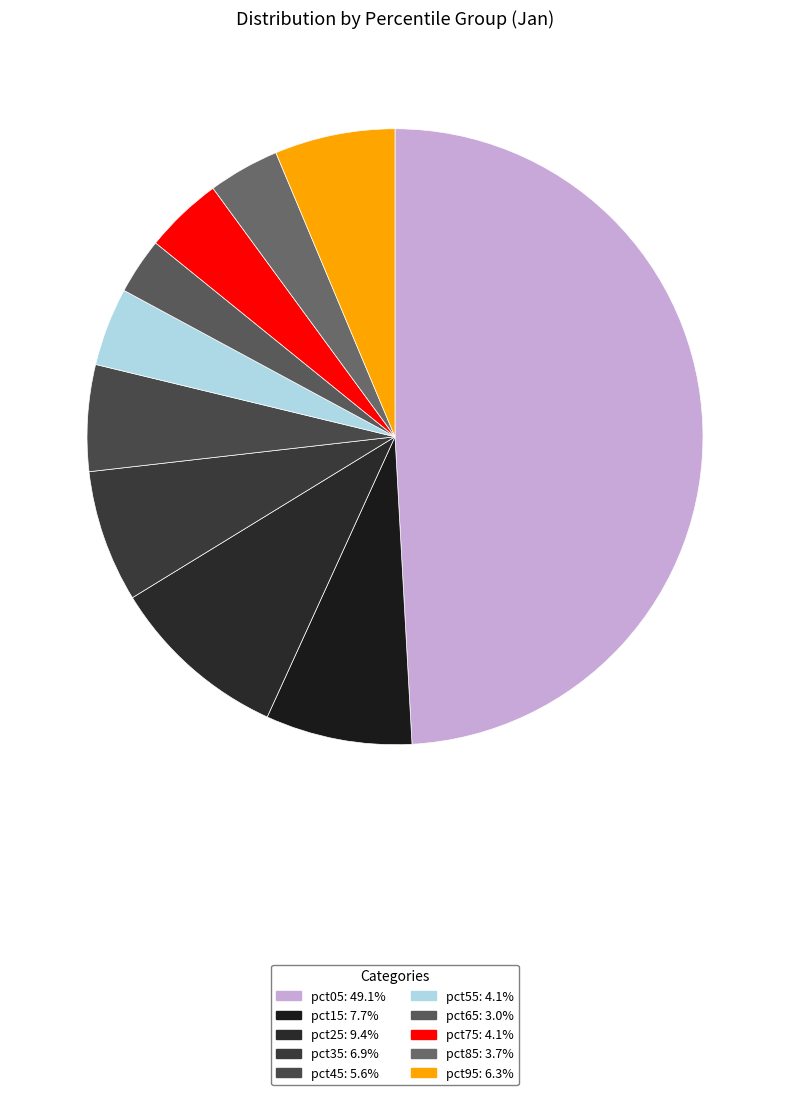

Combined, do pct65 and pct45 account for over 50%?

No